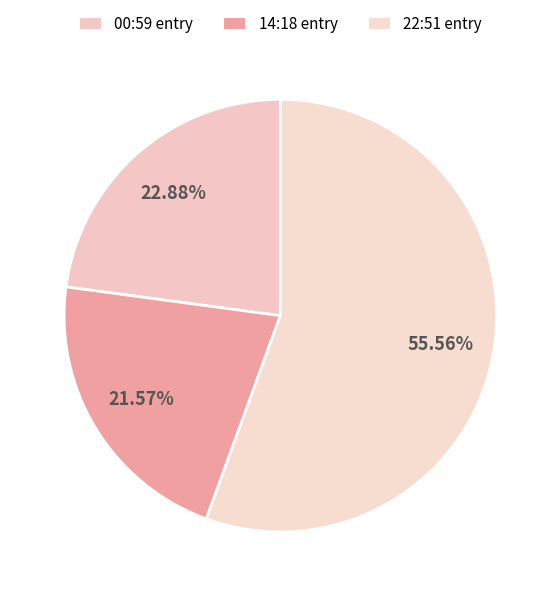

Count the number of slices in the pie.

3